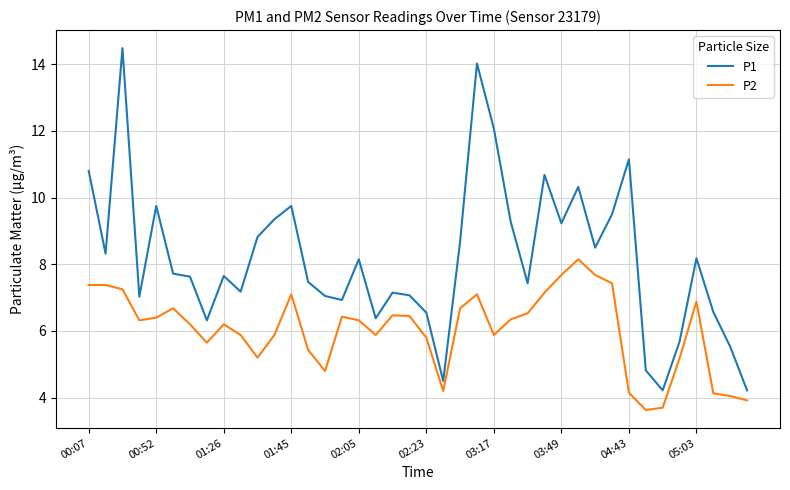

What is the difference between the maximum and minimum values in the P1 series?

10.3